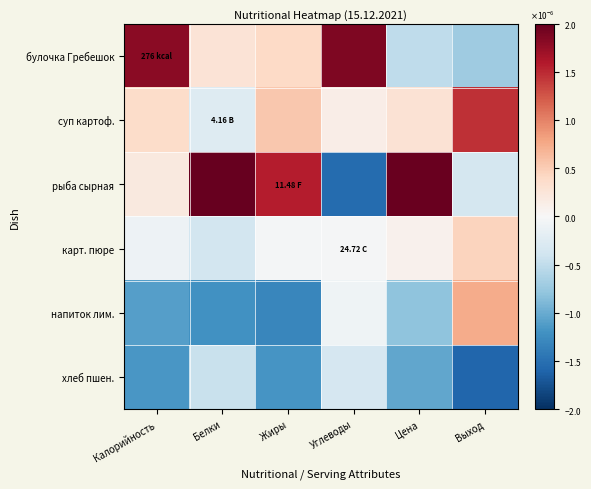

Which category has the highest value across all series?

Белки